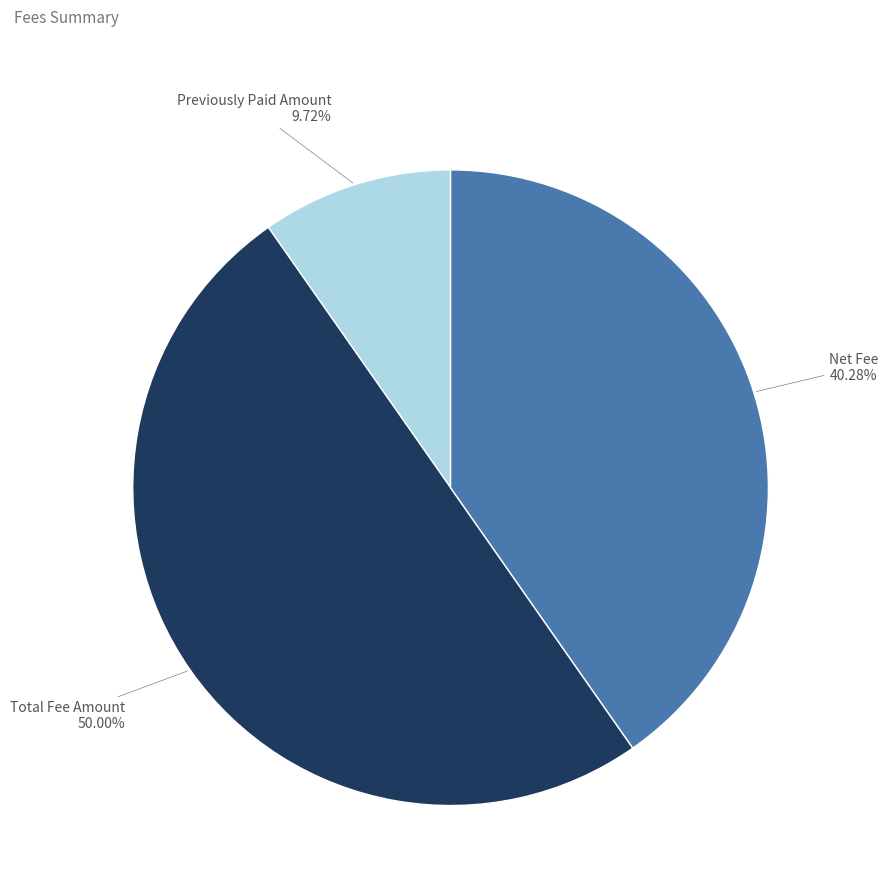

How many segments does this pie chart have?

3